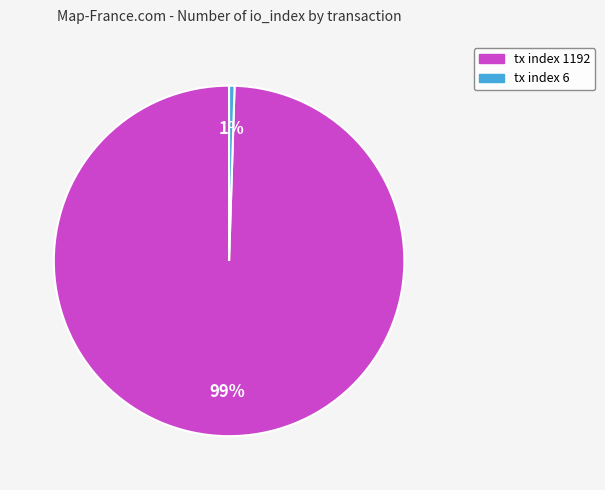

Which slice is the largest?

tx index 1192